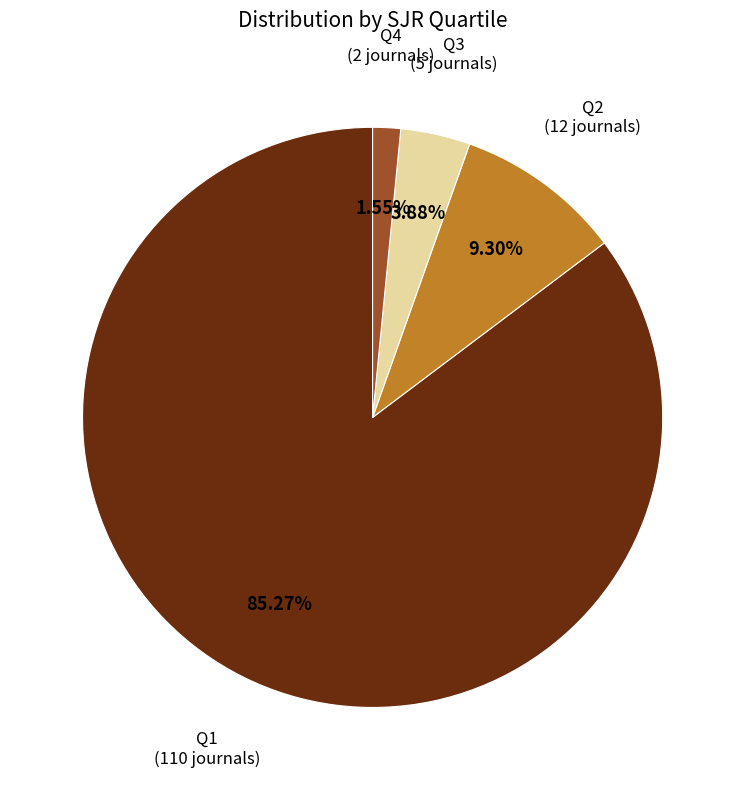

Is the sum of Q3 and Q4 greater than half?

No